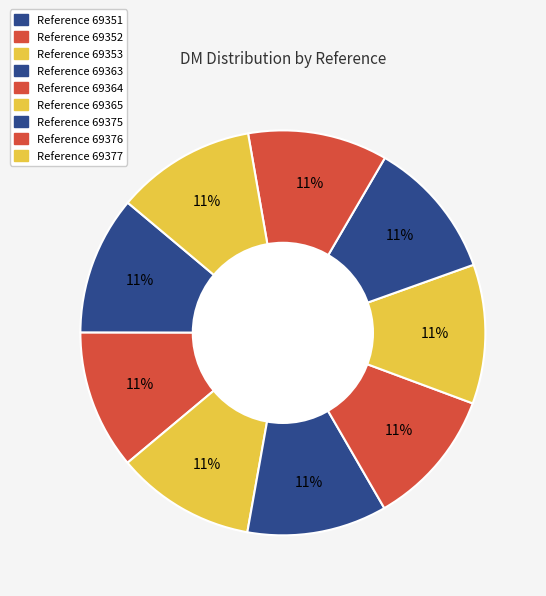

How many slices are in this pie chart?

9